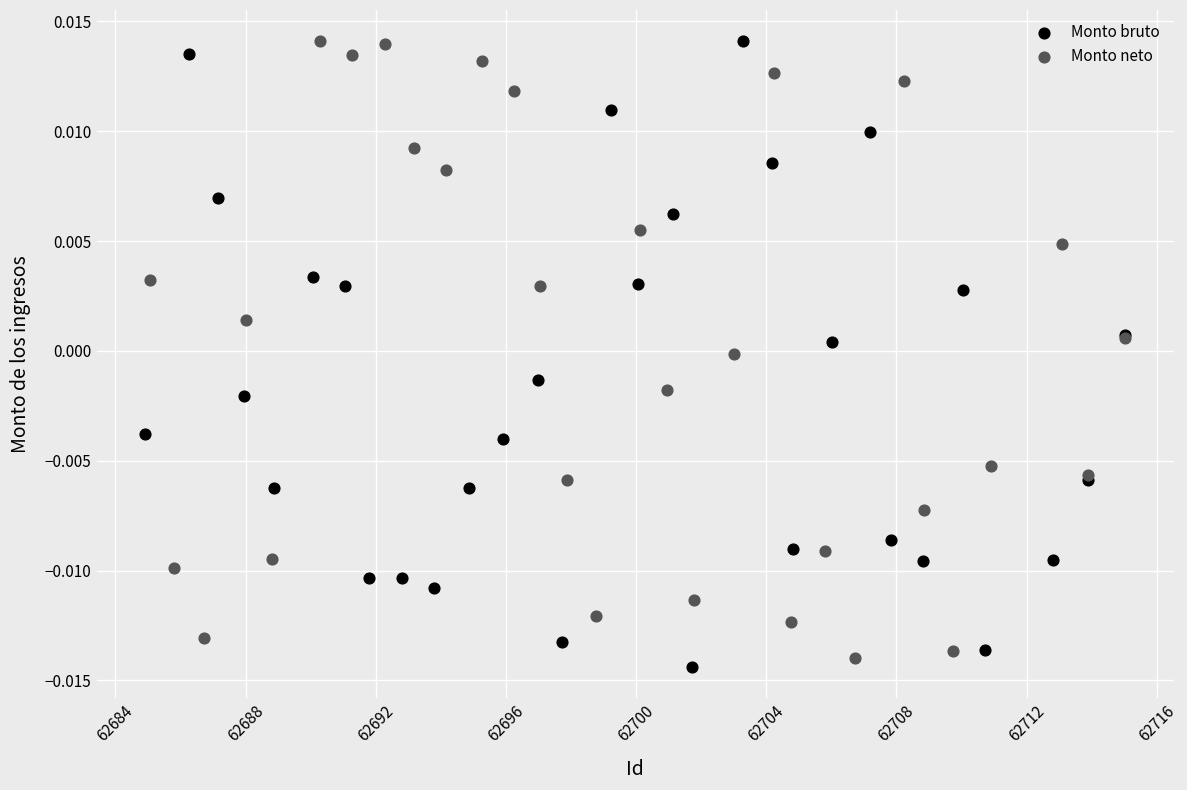

Which series contains the lowest Y value?

Monto bruto